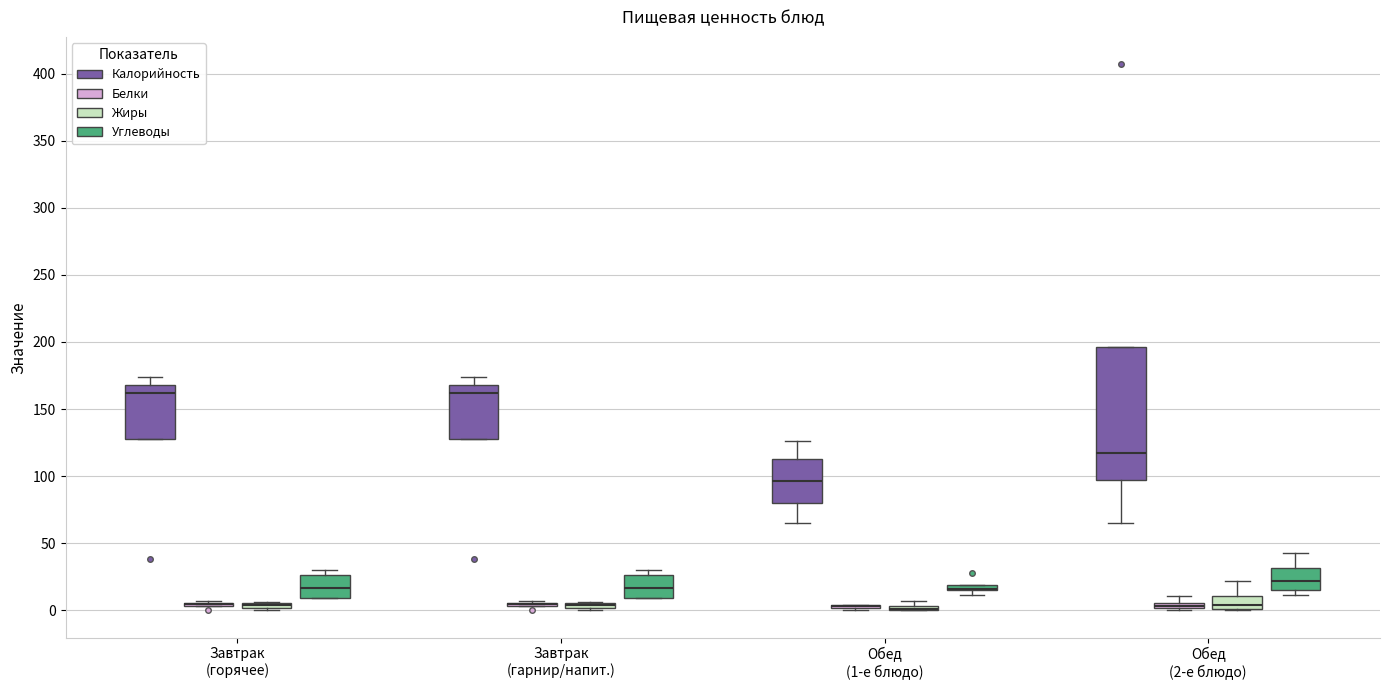

Which box is the tallest, from its lower edge to its upper edge?

Обед (2-е блюдо) (Калорийность)